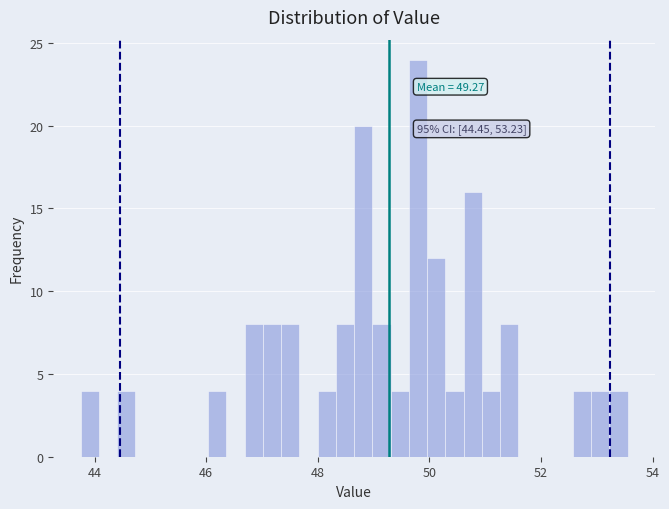

Around what value on the x-axis is the tallest bar? Give the approximate position of its centre, as read against the axis.

49.8